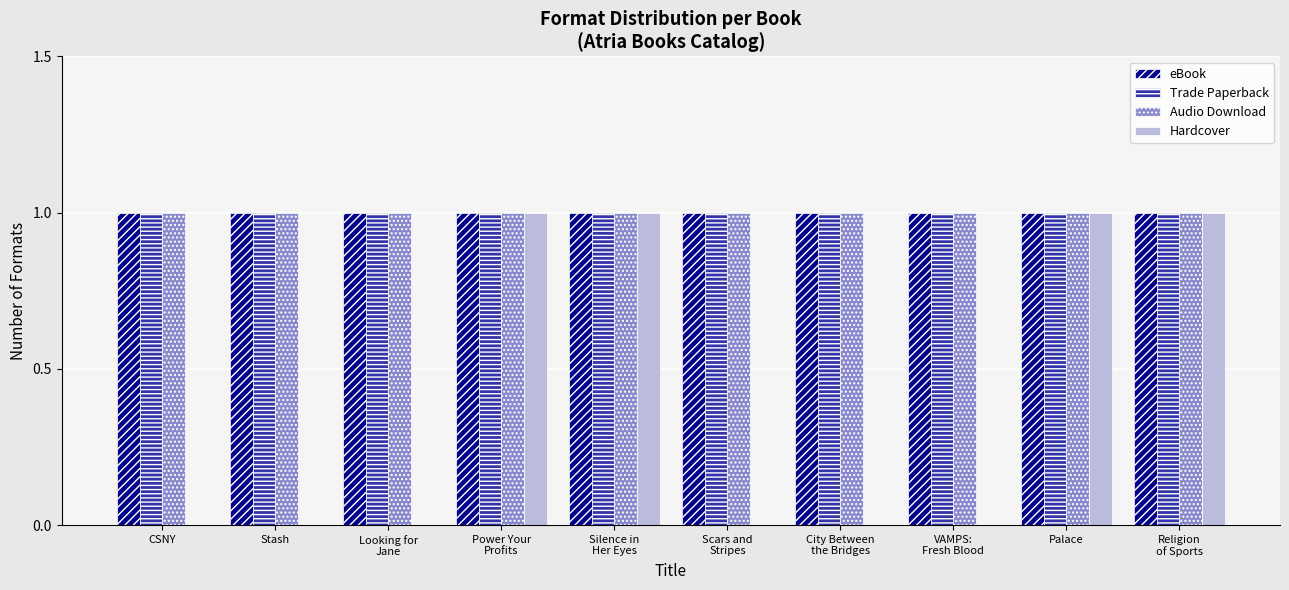

What are all the series names shown in the legend?

eBook, Trade Paperback, Audio Download, Hardcover